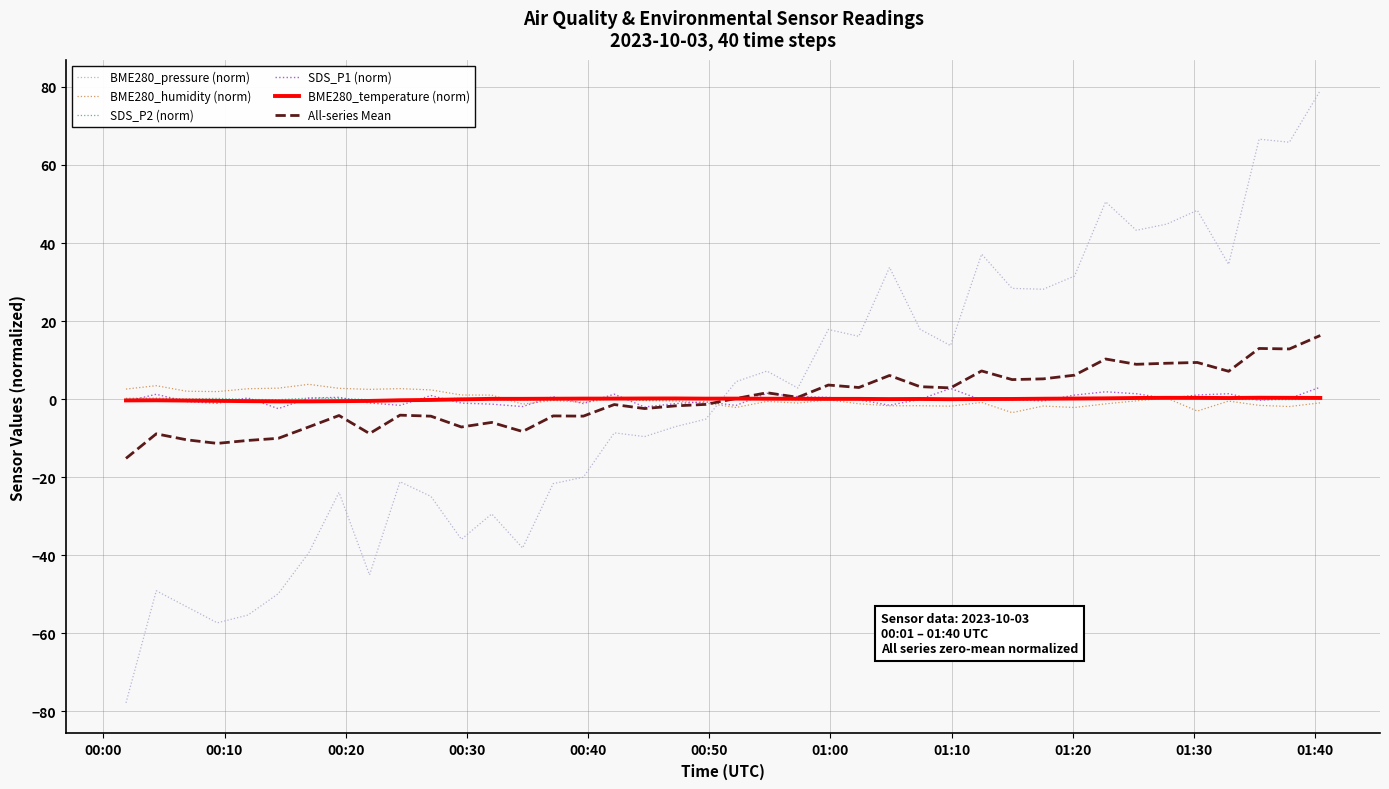

Which series has the widest spread of values?

BME280_pressure (norm)